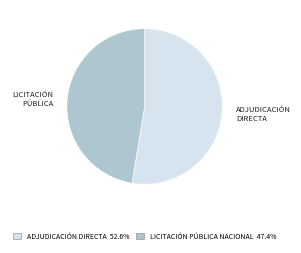

Is there any slice that represents more than half of the pie?

Yes